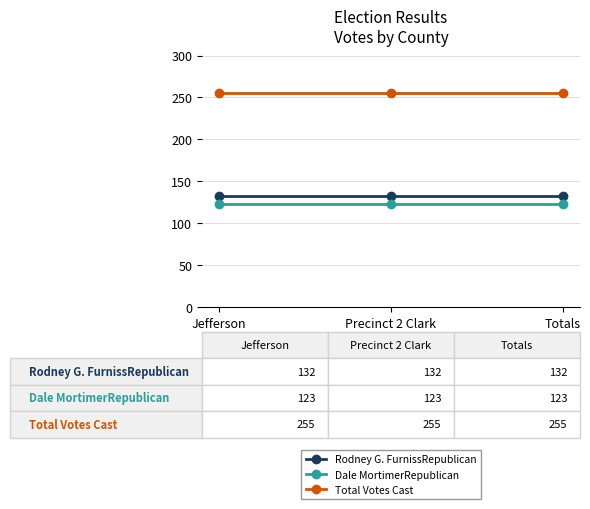

Is it true that Dale MortimerRepublican equals 123 at Totals?

True